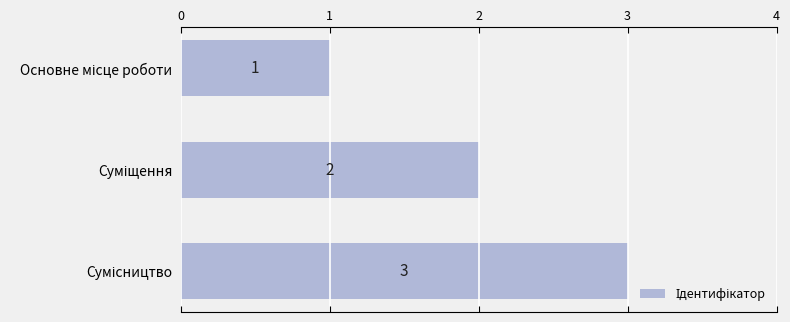

What is the sum of all values?

6